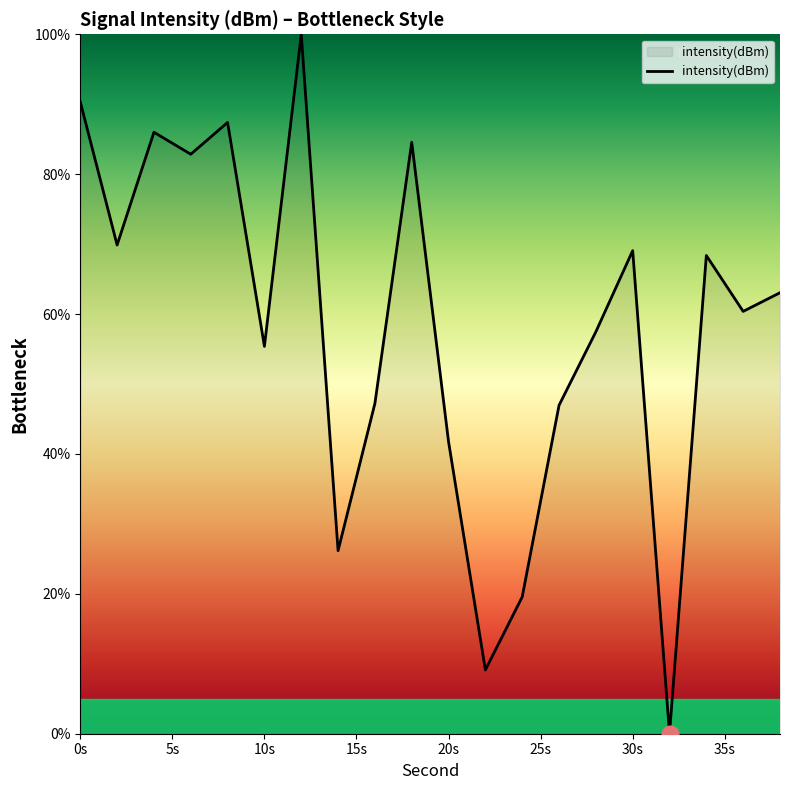

What is the greatest value displayed?

100.0